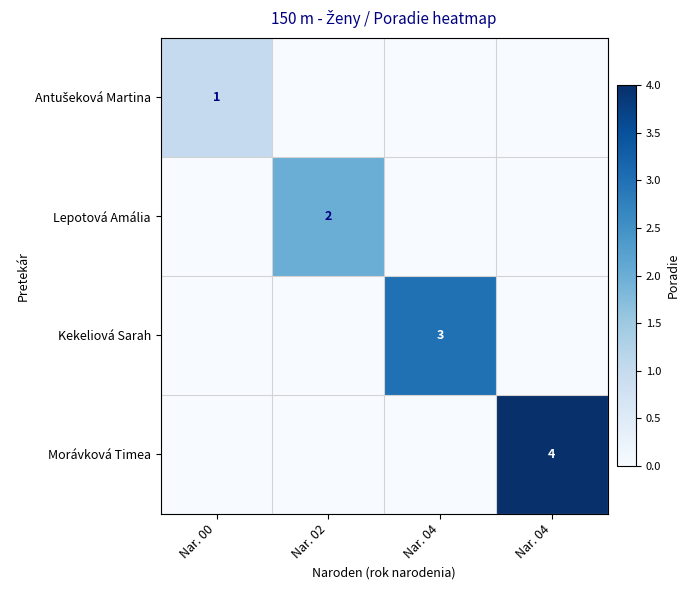

The Antušeková Martina series shows 0 at Nar. 02. True or false?

True